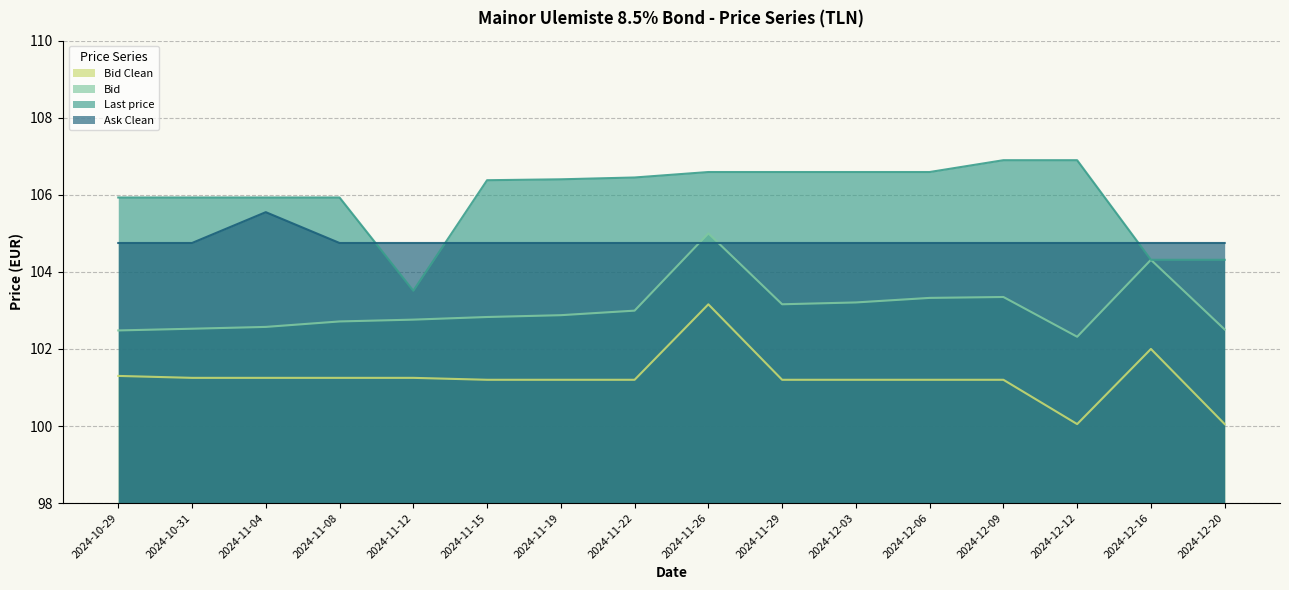

What are all the series names shown in the legend?

Bid Clean, Bid, Last price, Ask Clean